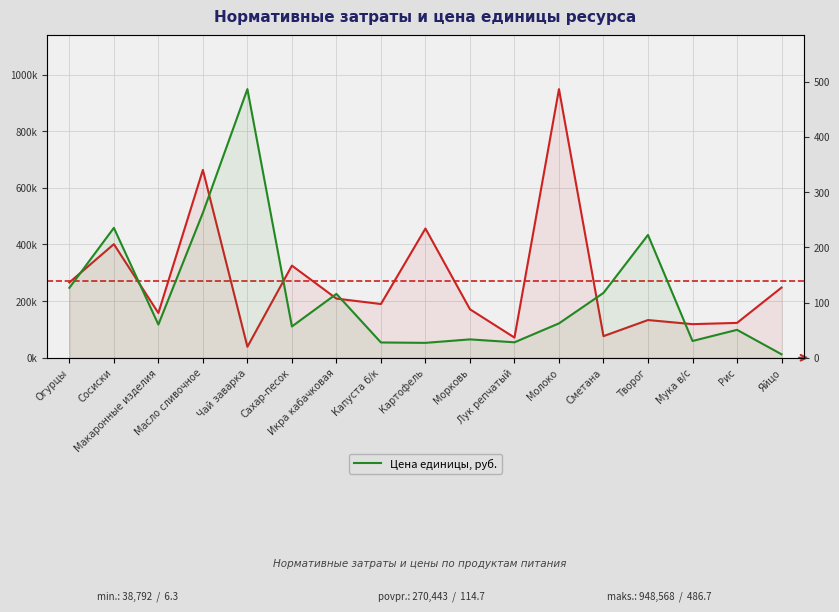

At which category does the chart reach its minimum across all series?

Яйцо